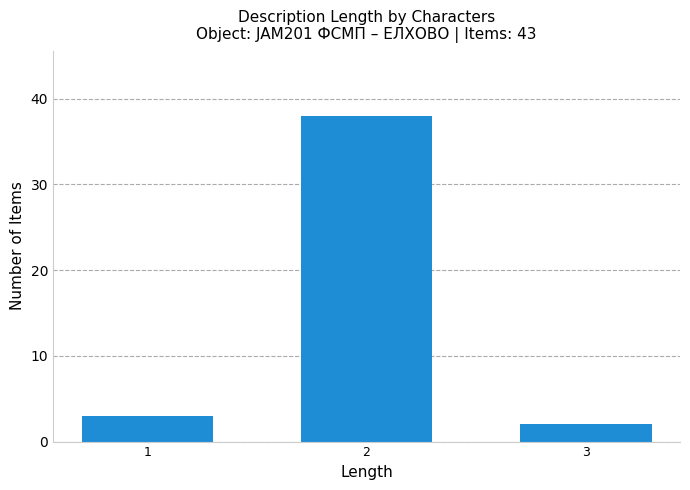

Reading left to right, extract all data points from this chart.

1=3	2=38	3=2